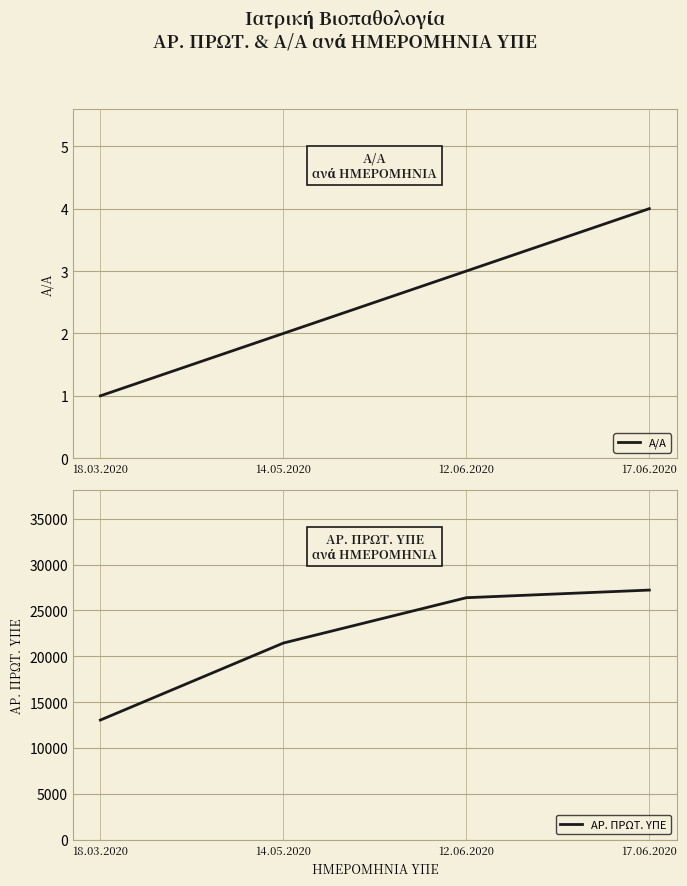

Does the chart display data point markers on the line(s)?

No